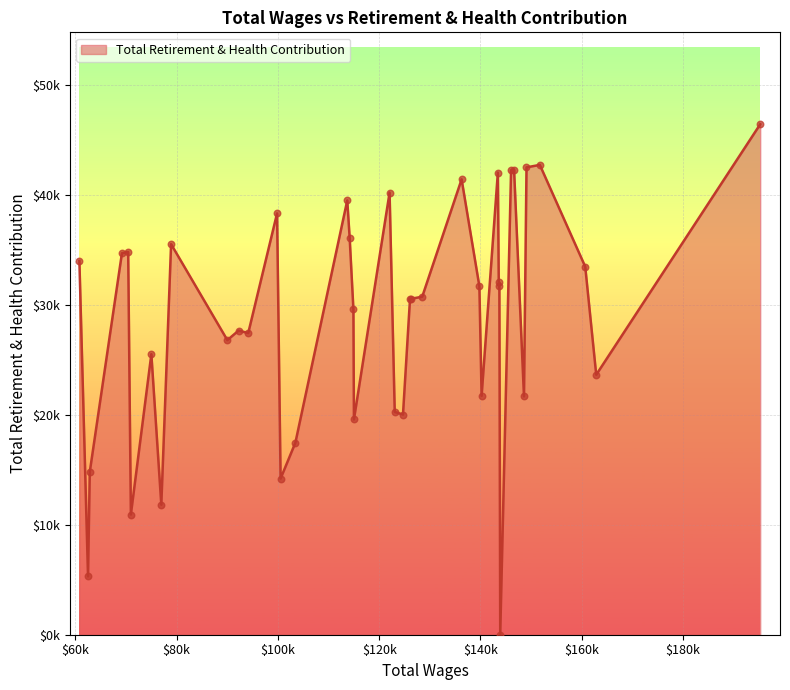

Does the chart have visible grid lines?

Yes